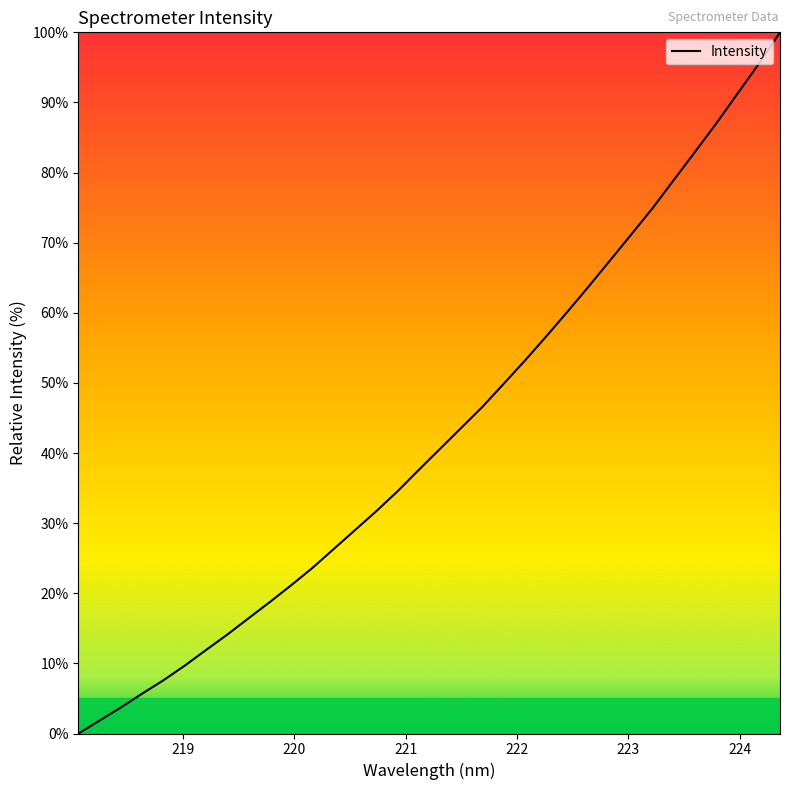

What is the sum of all values?

1457.8